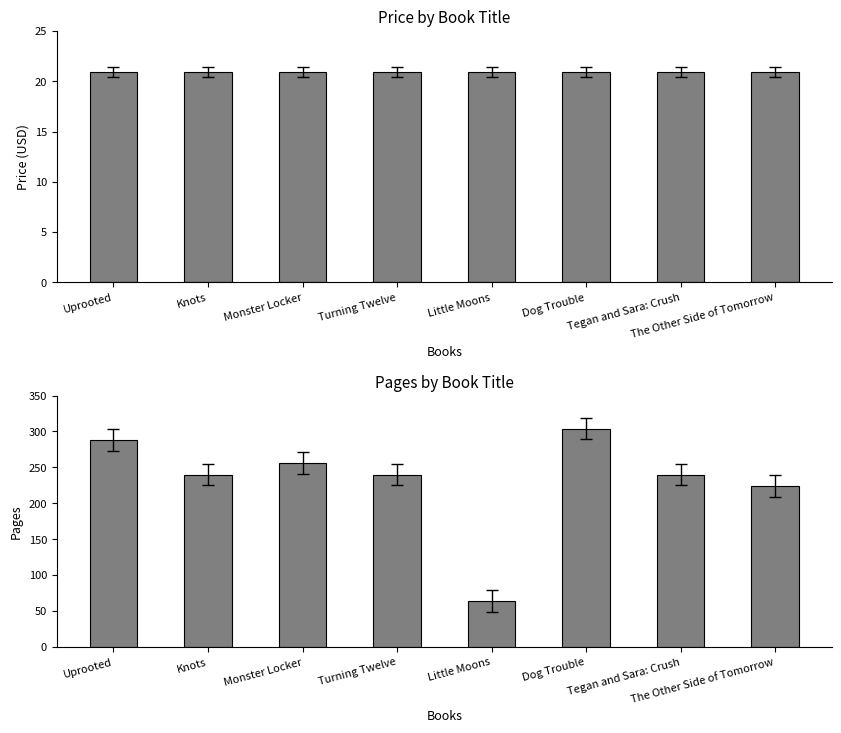

Which series has the largest range (max minus min)?

Pages